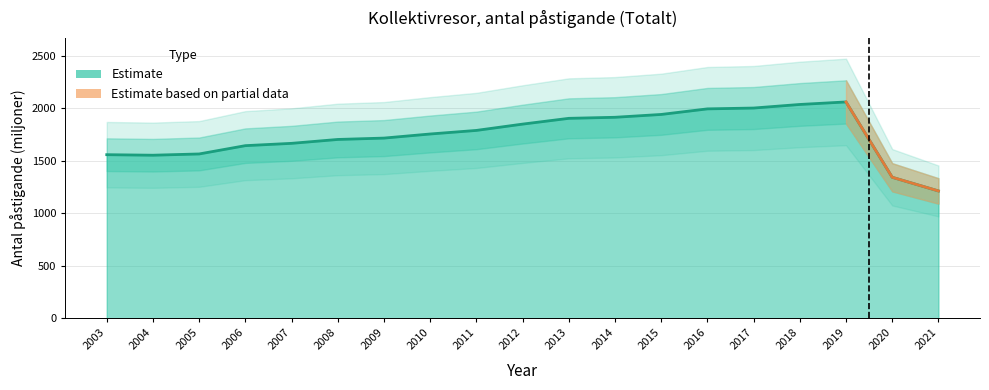

What is the sum of all values?

33186